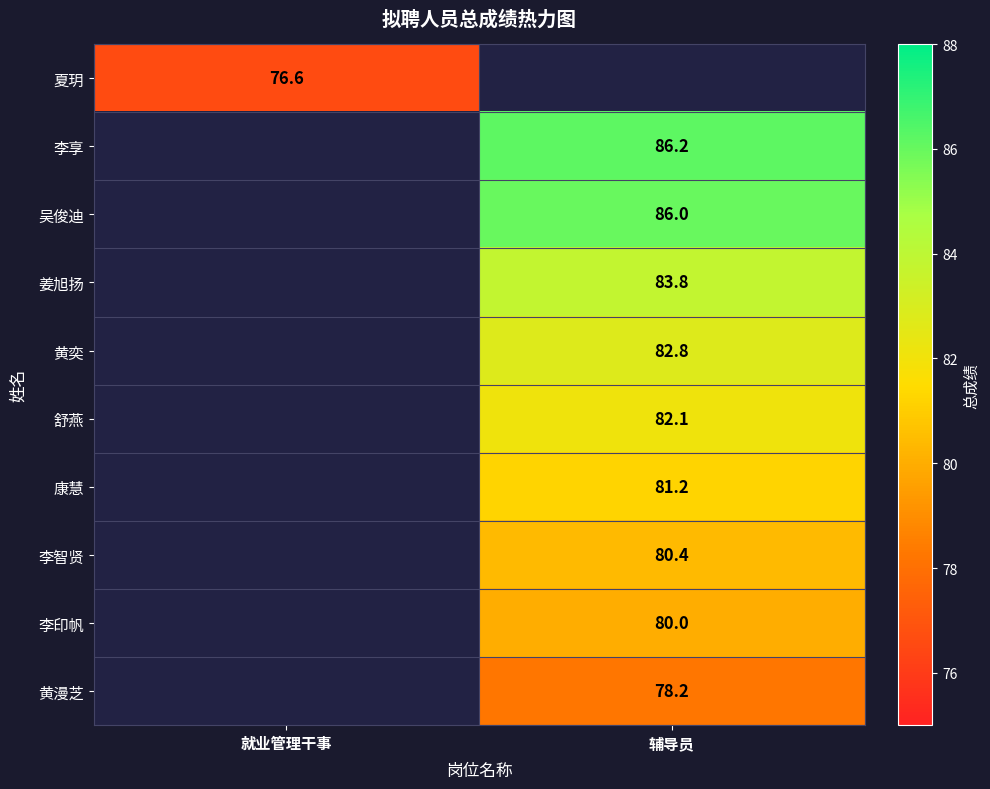

The value of 姜旭扬 at 辅导员 is 83.8. True or false?

True